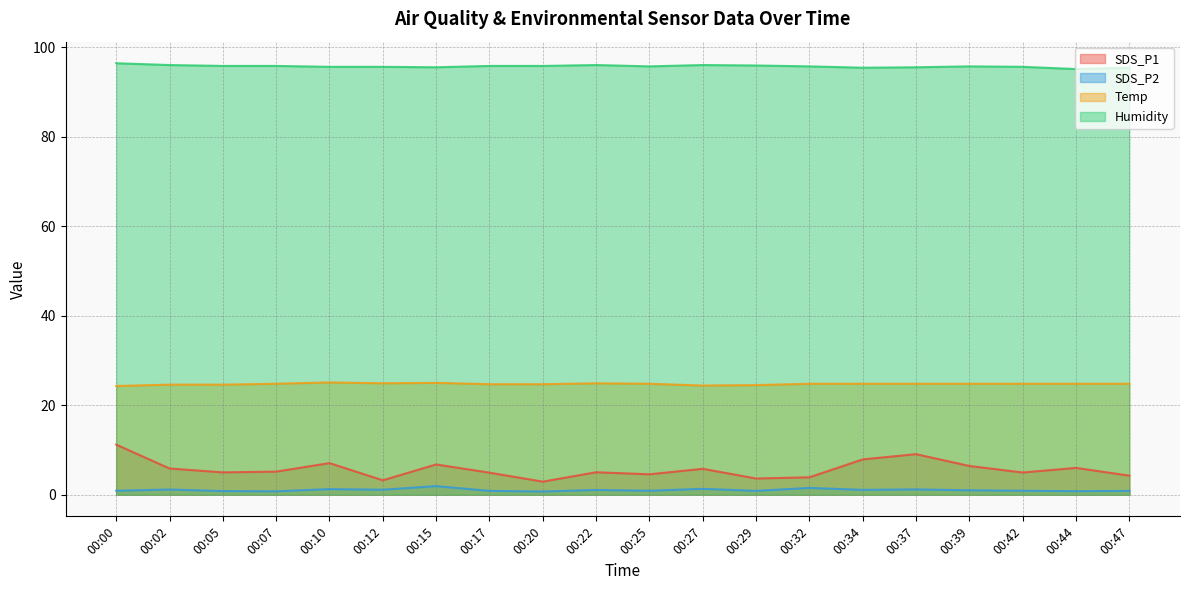

What is the difference between the Humidity values at 00:12 and 00:29?

0.3